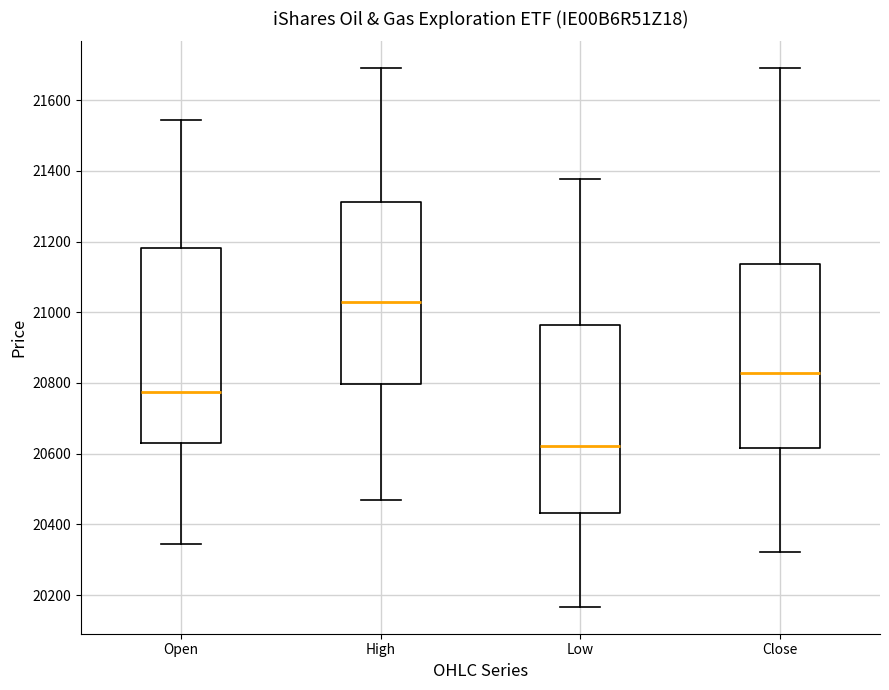

Where does the lower whisker of the box for Open end on the y-axis? The values are not printed on the chart, so give them approximately, as read against the axis.

20340